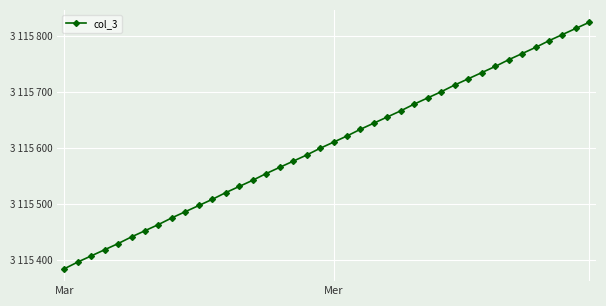

What is the sum of all values?

124624174